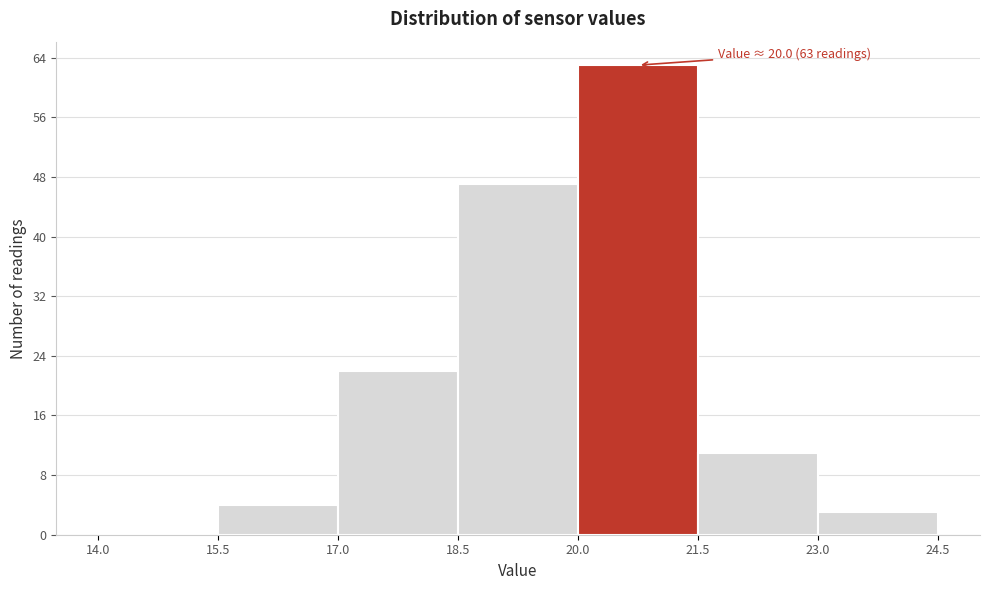

Which range on the x-axis has the tallest bar?

20.0 to 21.5